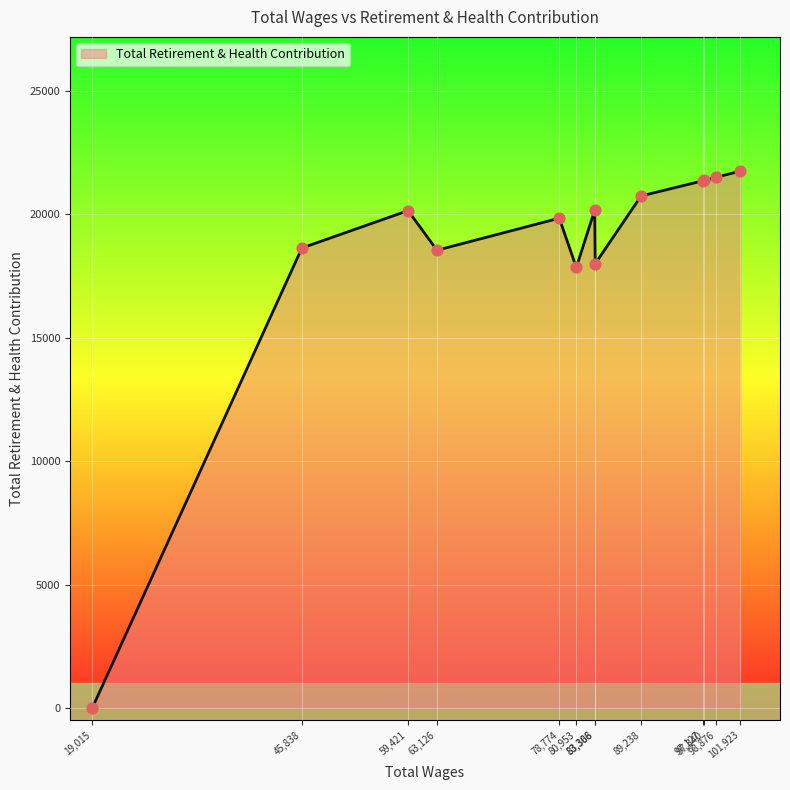

What is the difference between the maximum and minimum values?

21758